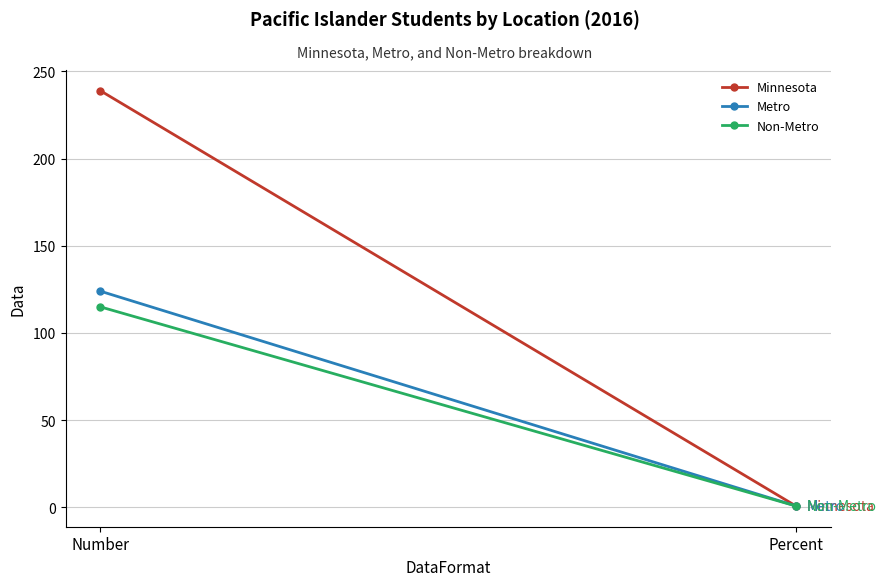

What position from the left is Percent?

2